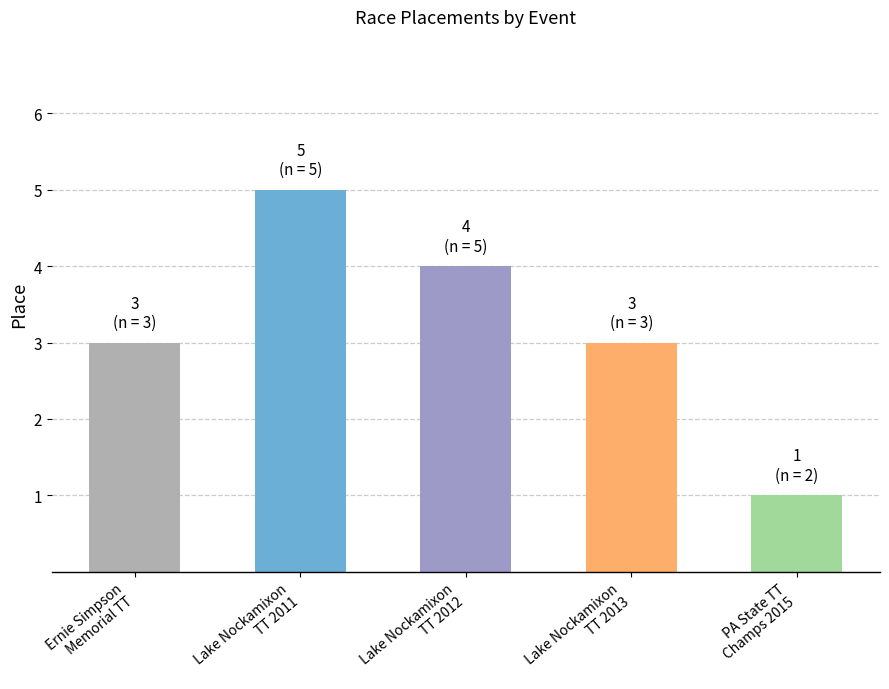

Reading left to right, extract all data points from this chart.

Ernie Simpson
Memorial TT=3	Lake Nockamixon
TT 2011=5	Lake Nockamixon
TT 2012=4	Lake Nockamixon
TT 2013=3	PA State TT
Champs 2015=1